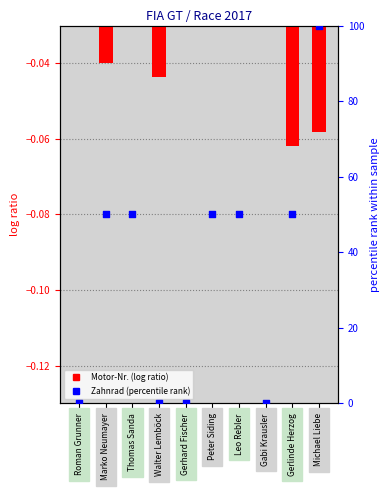

At which category is the sum across all series the highest?

Michael Liebe